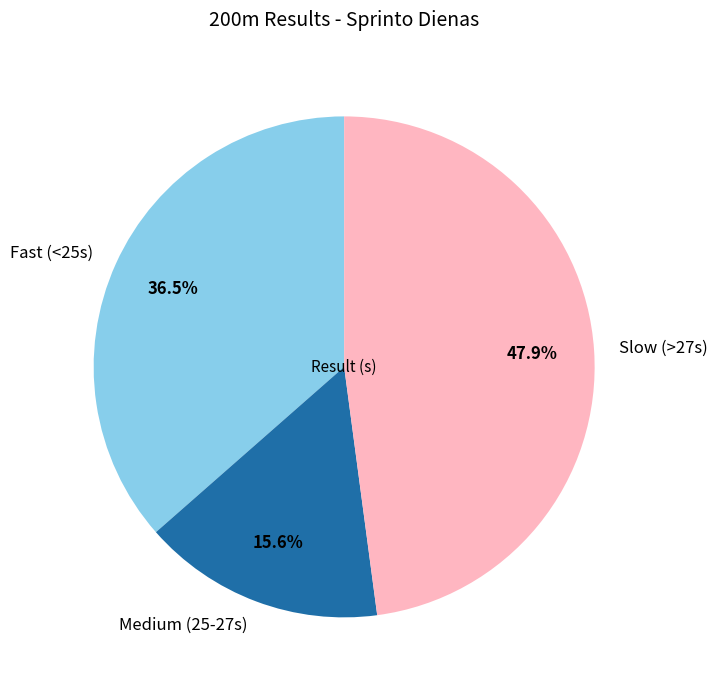

Is the sum of Medium (25-27s) and Fast (<25s) greater than half?

Yes